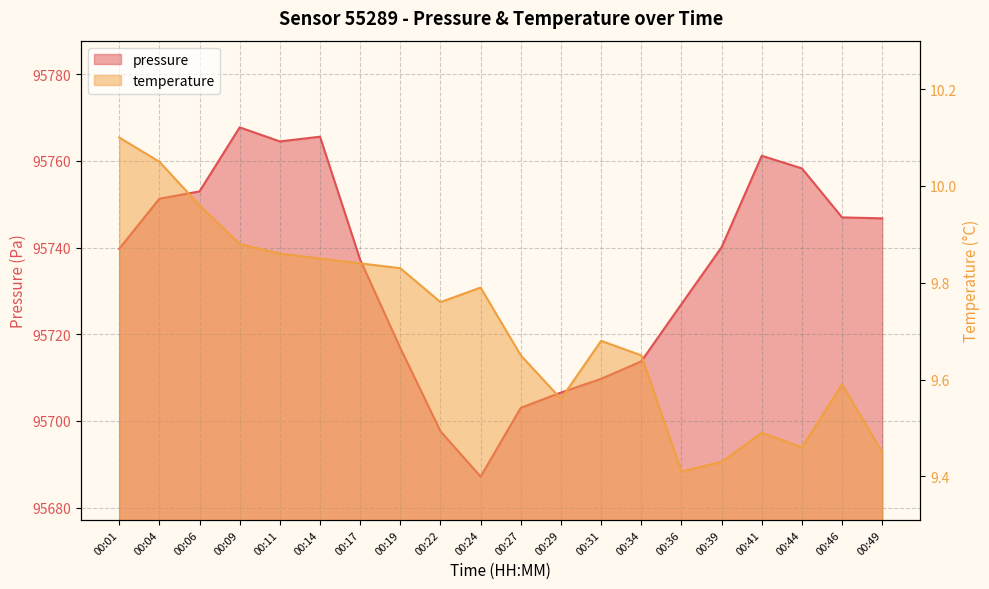

Which label corresponds to the largest value in the chart?

00:09